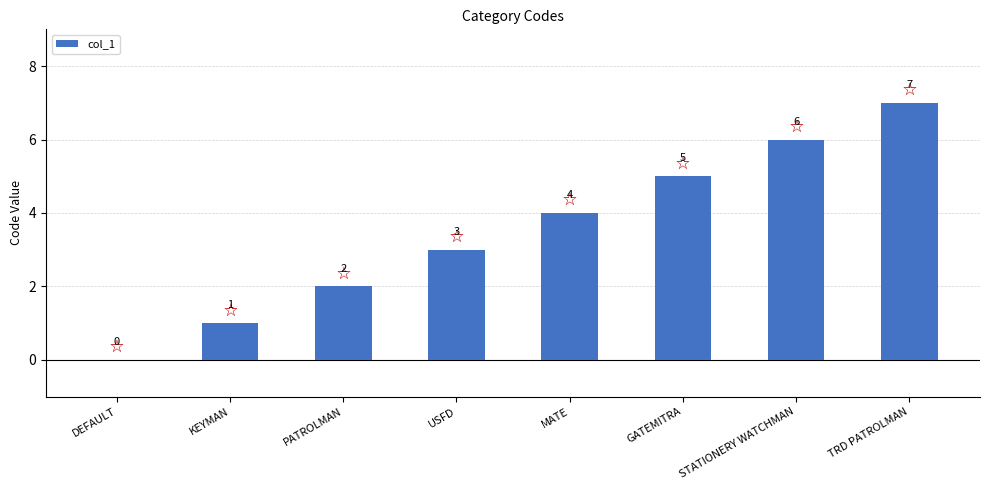

What is the ratio of the value at GATEMITRA to the value at KEYMAN?

5.0